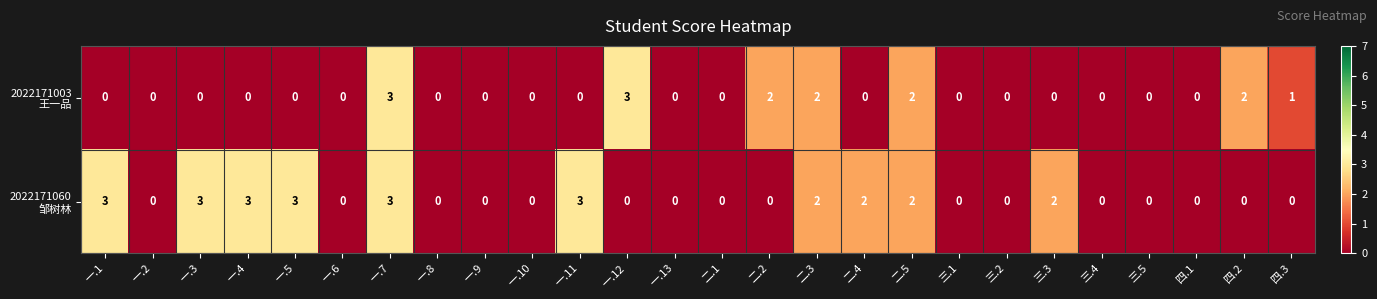

At which category is the sum across all series the highest?

一.7